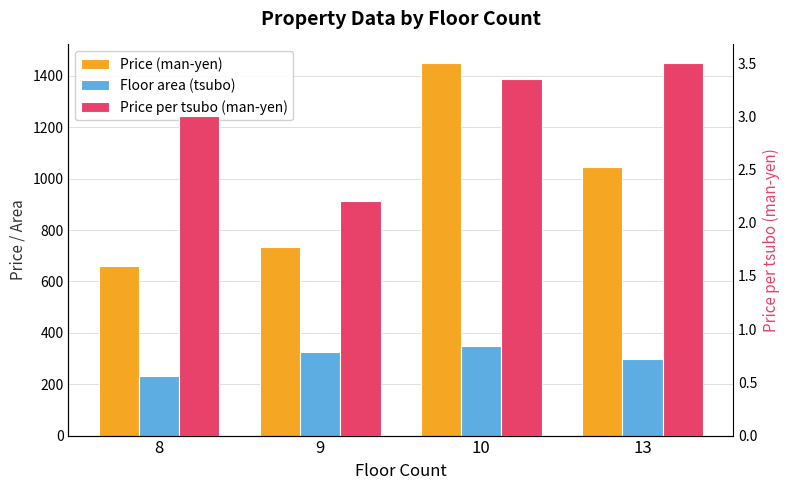

How many series are shown in this chart?

3